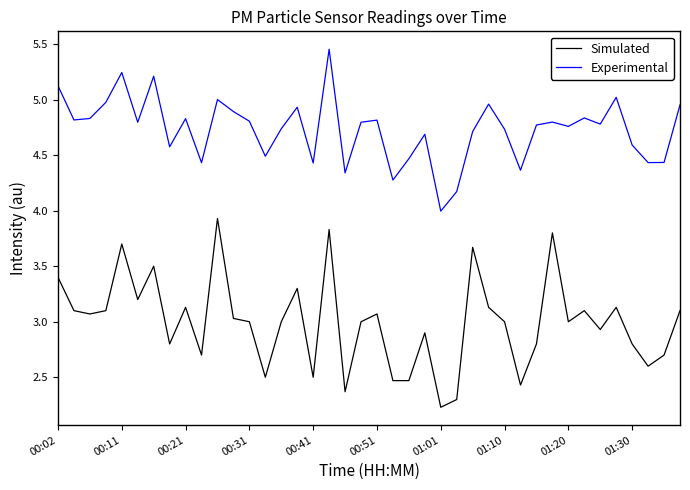

Rank the series by their maximum value, from lowest to highest.

Simulated, Experimental